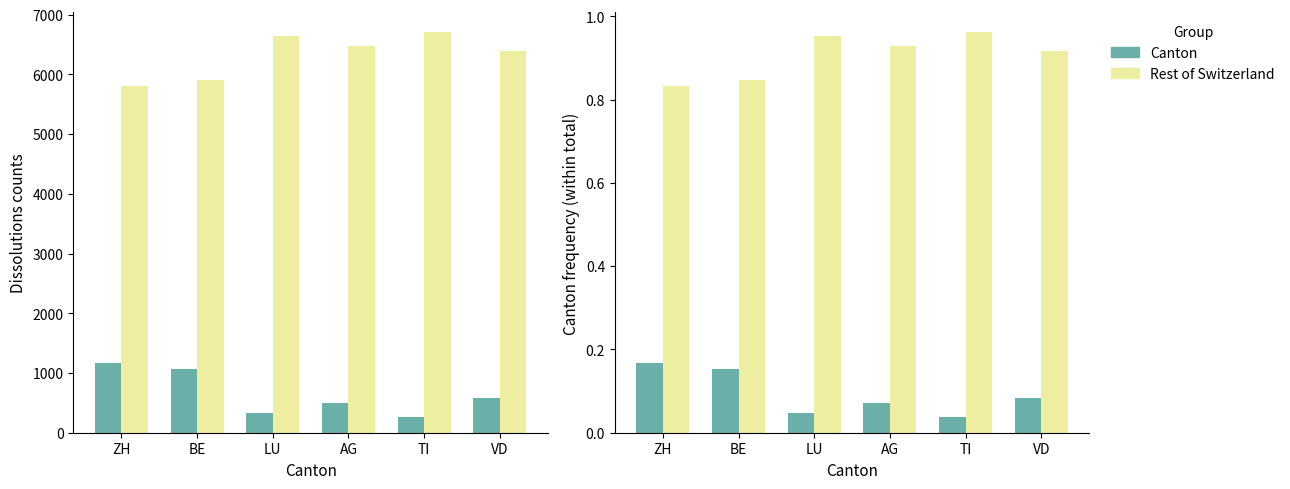

The Rest of Switzerland series shows 0.9 at VD. True or false?

True